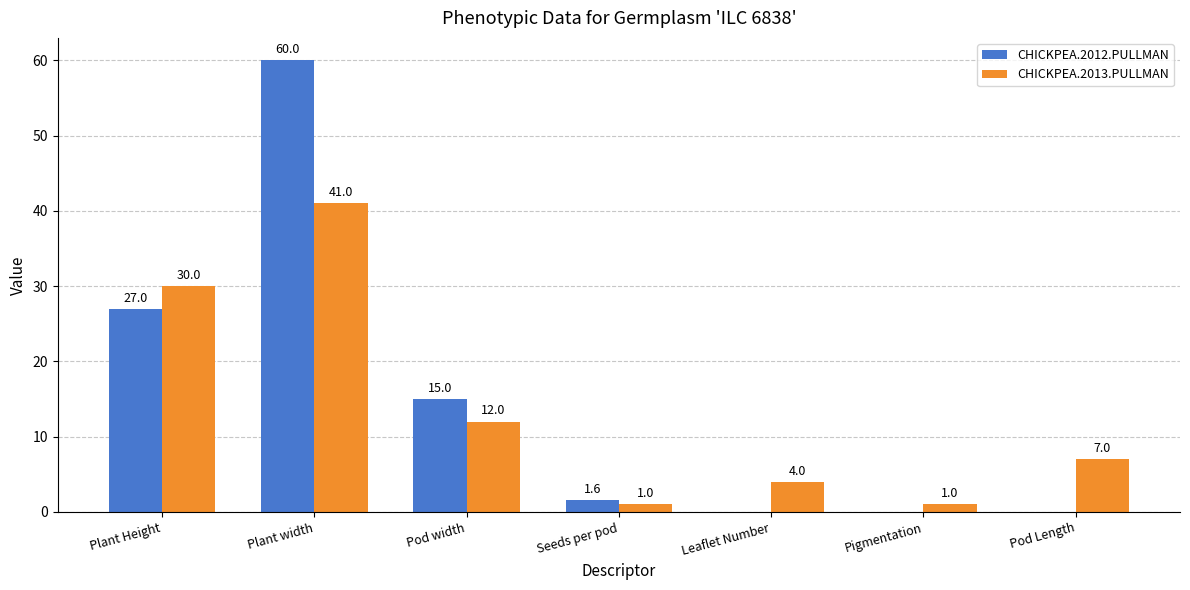

Reading left to right, extract all data points from this chart.

CHICKPEA.2012.PULLMAN: Plant Height=27.0	Plant width=60.0	Pod width=15.0	Seeds per pod=1.6	Leaflet Number=0.0	Pigmentation=0.0	Pod Length=0.0
CHICKPEA.2013.PULLMAN: Plant Height=30.0	Plant width=41.0	Pod width=12.0	Seeds per pod=1.0	Leaflet Number=4.0	Pigmentation=1.0	Pod Length=7.0